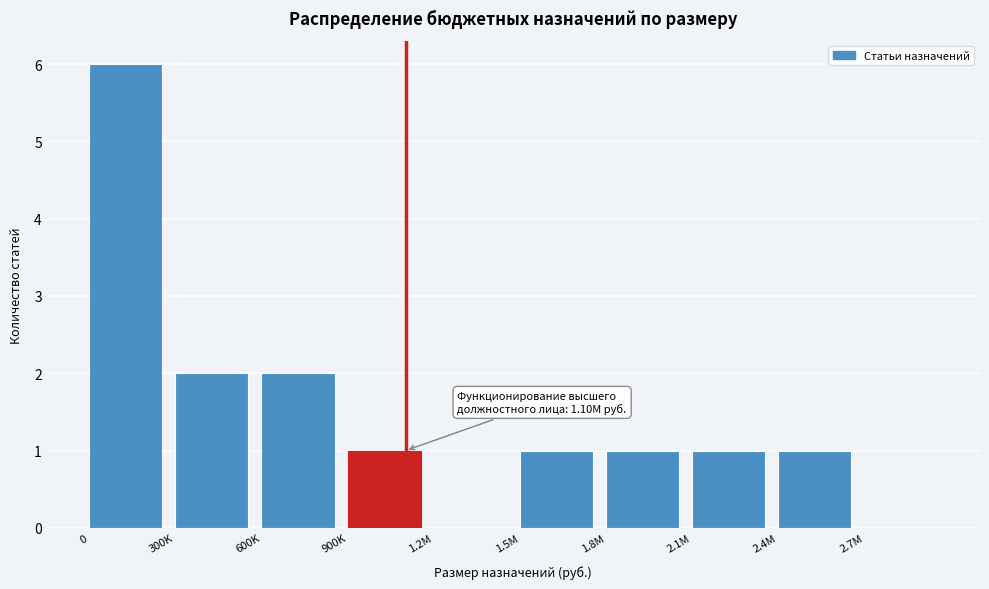

Reading left to right, list all the values displayed in this chart.

0=6	300K=2	600K=2	900K=1	1.2M=0	1.5M=1	1.8M=1	2.1M=1	2.4M=1	2.7M=0